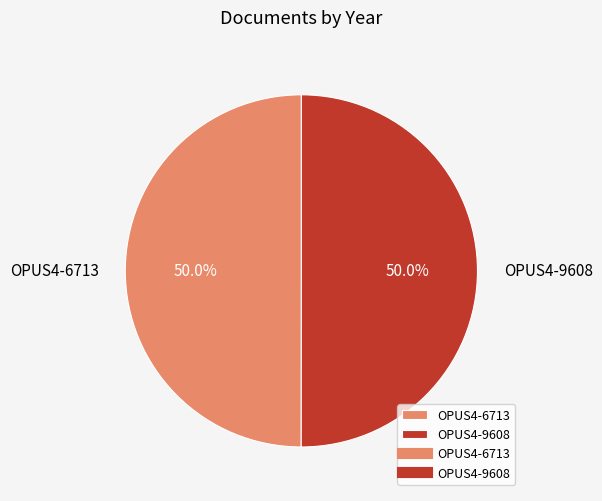

Combined, what portion of the pie is OPUS4-9608 and OPUS4-6713?

100.0%